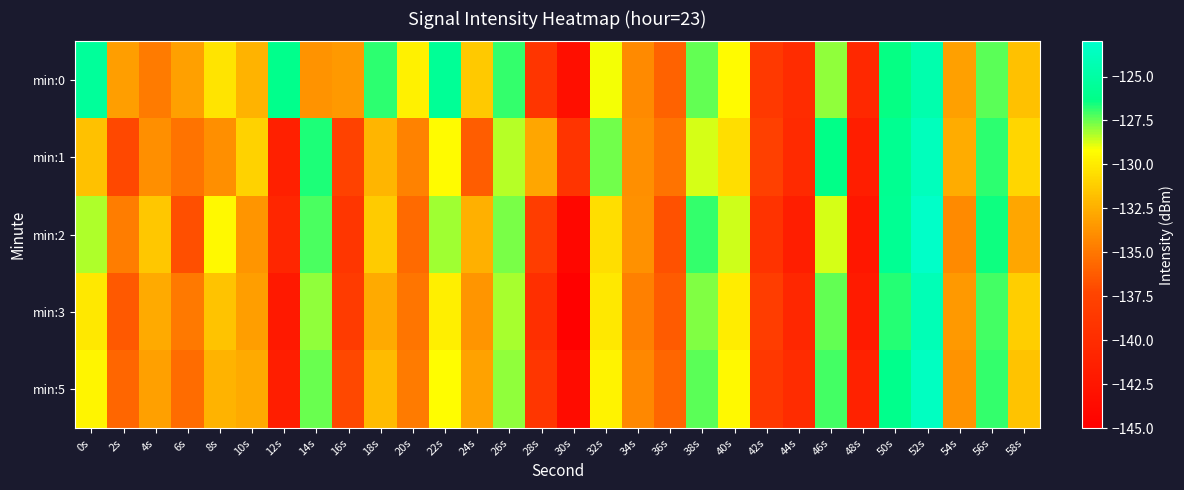

Which has a higher value, 44s or 12s?

12s